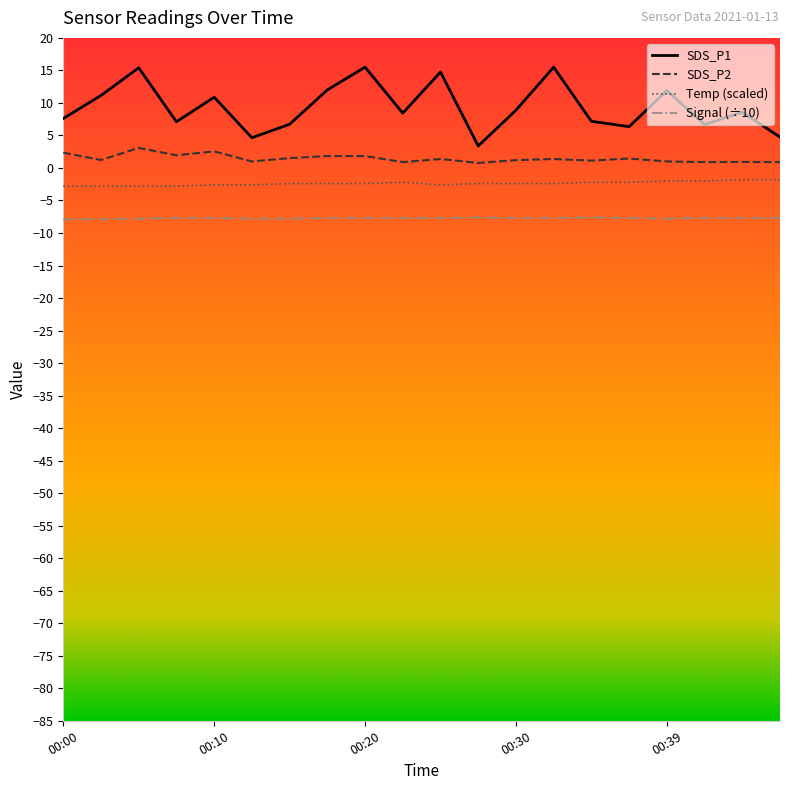

Which series has the largest total across all categories?

SDS_P1